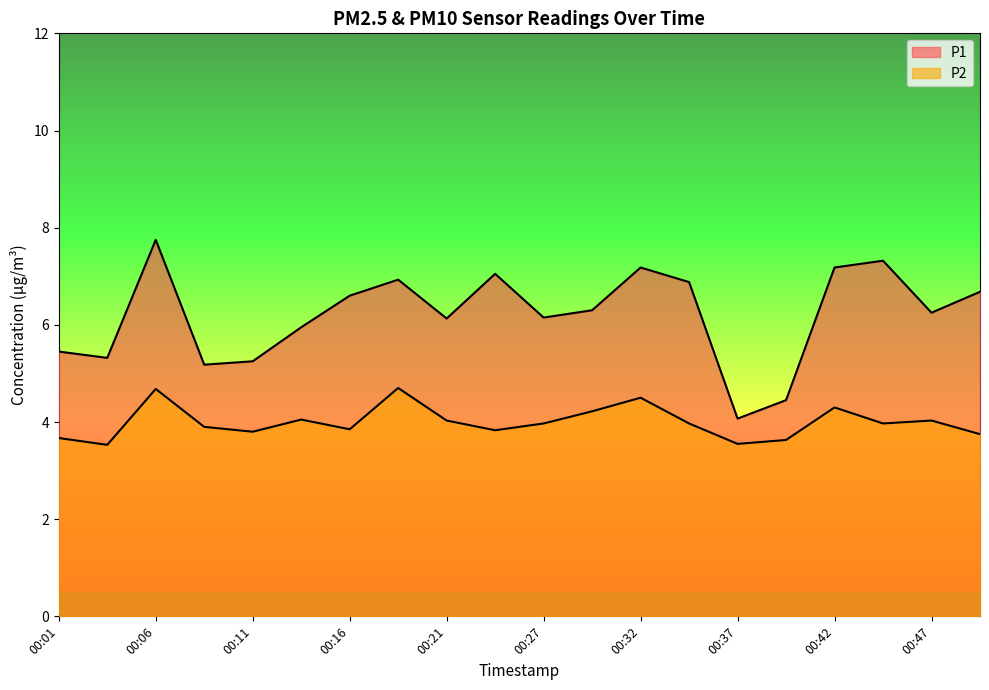

True or false: P1 has a value of 6.1 at 00:21.

True